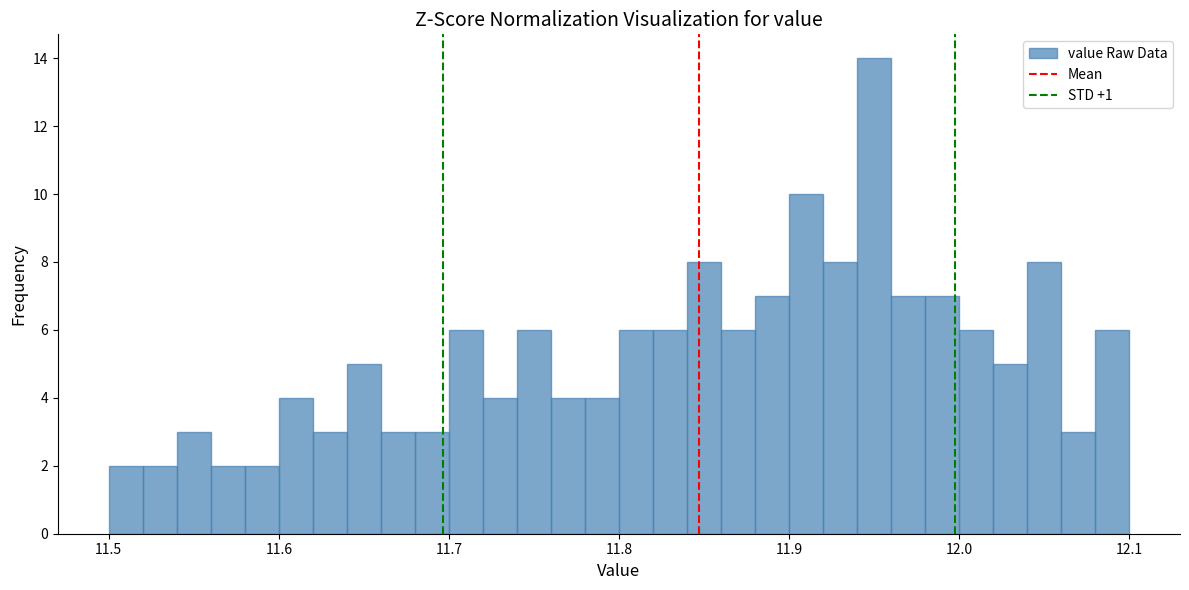

Read against the x-axis, roughly where is the centre of the tallest bar?

11.95